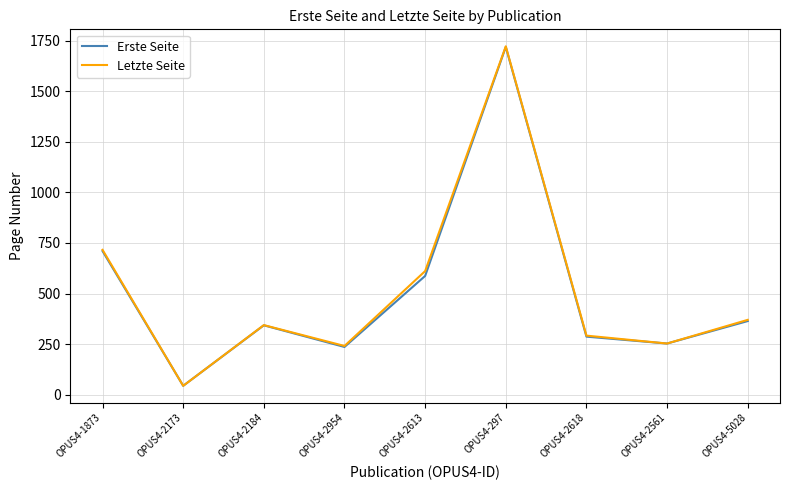

What is the sum of the Letzte Seite values at OPUS4-297 and OPUS4-2173?

1766